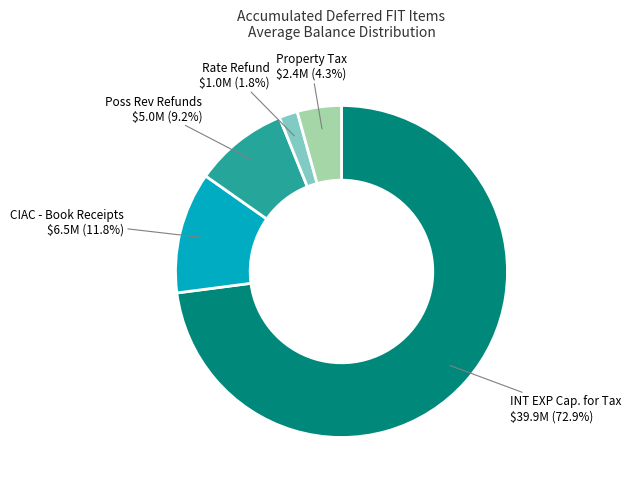

Is there a majority slice in this chart?

Yes